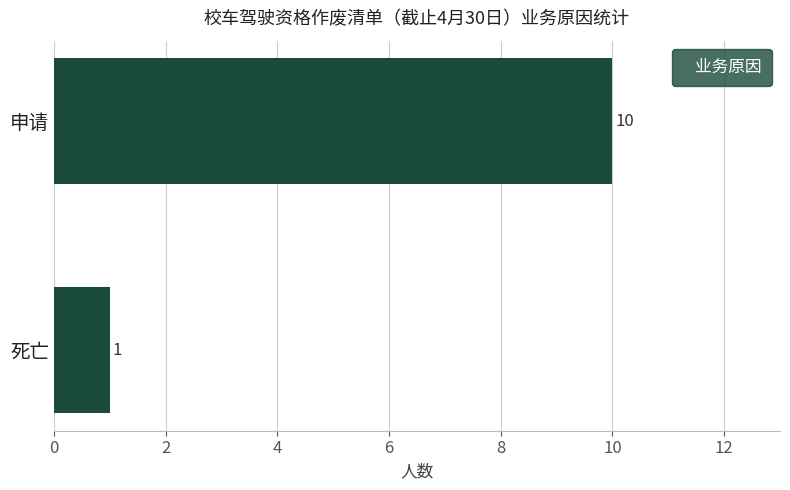

What is the average value?

6